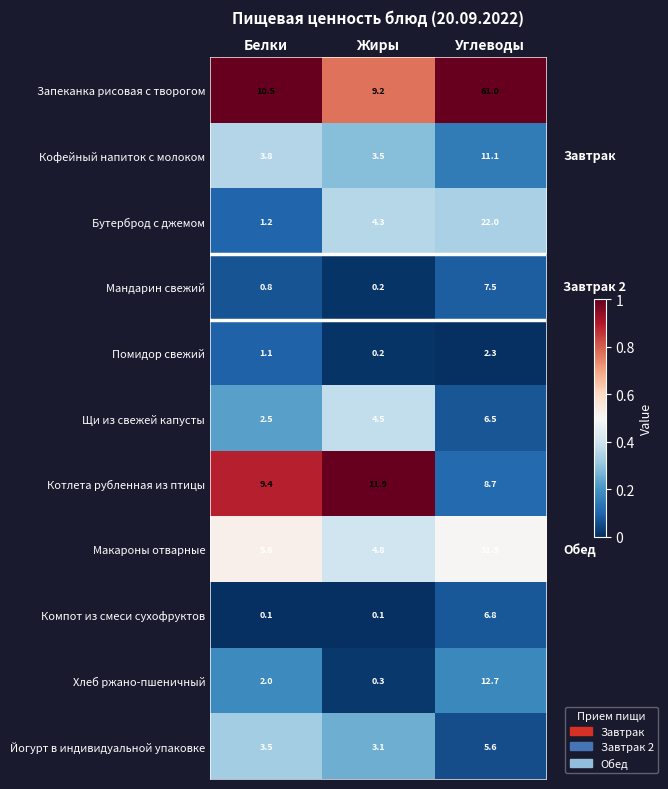

Rank the series at Углеводы from highest to lowest value.

Запеканка рисовая с творогом, Макароны отварные, Бутерброд с джемом, Хлеб ржано-пшеничный, Кофейный напиток с молоком, Котлета рубленная из птицы, Мандарин свежий, Компот из смеси сухофруктов, Щи из свежей капусты, Йогурт в индивидуальной упаковке, Помидор свежий